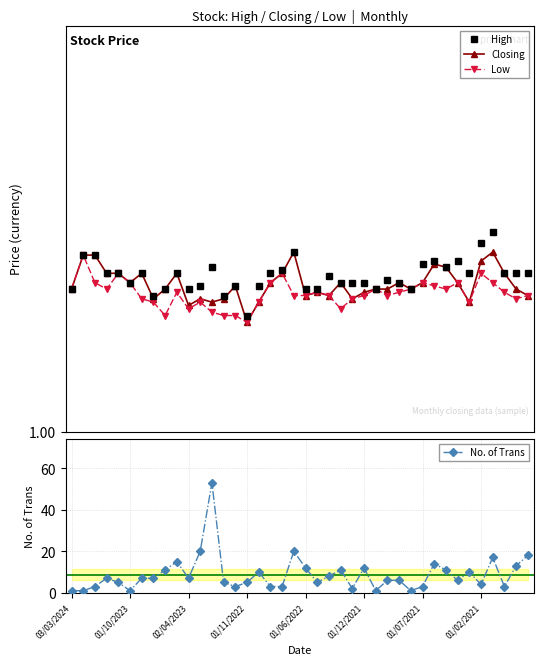

Reading left to right, extract all data points from this chart.

High: 1.4	1.5	1.5	1.4	1.4	1.4	1.4	1.4	1.4	1.4	1.4	1.4	1.4	1.4	1.4	1.3	1.4	1.4	1.4	1.5	1.4	1.4	1.4	1.4	1.4	1.4	1.4	1.4	1.4	1.4	1.5	1.5	1.4	1.5	1.4	1.5	1.6	1.4	1.4	1.4
Closing: 1.4	1.5	1.5	1.4	1.4	1.4	1.4	1.4	1.4	1.4	1.3	1.4	1.3	1.4	1.4	1.3	1.3	1.4	1.4	1.5	1.4	1.4	1.4	1.4	1.4	1.4	1.4	1.4	1.4	1.4	1.4	1.5	1.4	1.4	1.3	1.5	1.5	1.4	1.4	1.4
Low: 1.4	1.5	1.4	1.4	1.4	1.4	1.4	1.3	1.3	1.4	1.3	1.3	1.3	1.3	1.3	1.3	1.3	1.4	1.4	1.4	1.4	1.4	1.4	1.3	1.4	1.4	1.4	1.4	1.4	1.4	1.4	1.4	1.4	1.4	1.3	1.4	1.4	1.4	1.4	1.4
No. of Trans: 1.0	1.0	3.0	7.0	5.0	1.0	7.0	7.0	11.0	15.0	7.0	20.0	53.0	5.0	3.0	5.0	10.0	3.0	3.0	20.0	12.0	5.0	8.0	11.0	2.0	12.0	1.0	6.0	6.0	1.0	3.0	14.0	11.0	6.0	10.0	4.0	17.0	3.0	13.0	18.0